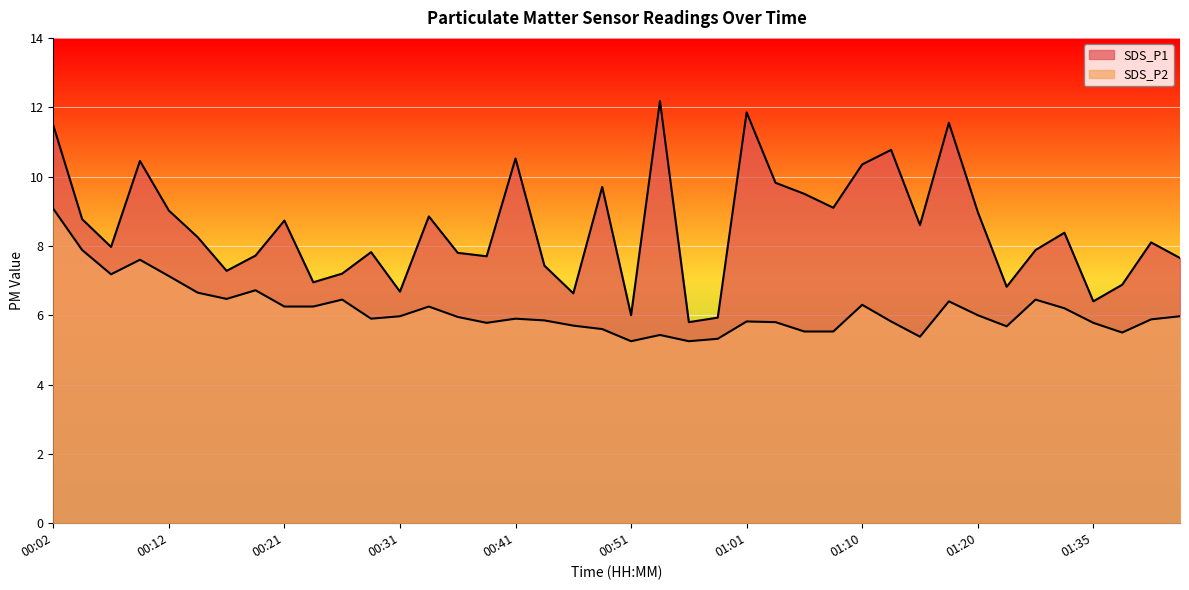

What are all the series names shown in the legend?

SDS_P1, SDS_P2